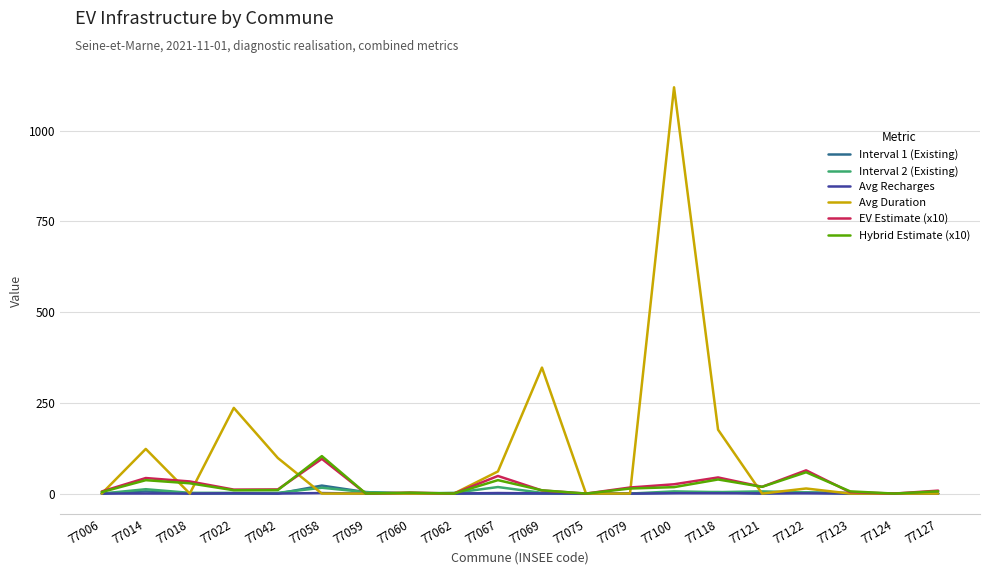

At which category is the sum across all series the highest?

77100